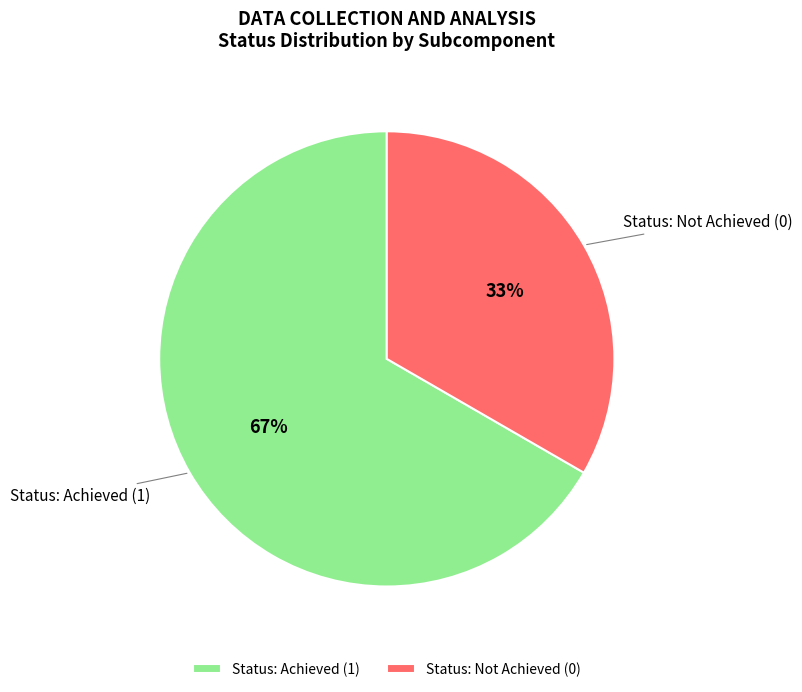

Does any single category account for the majority?

Yes